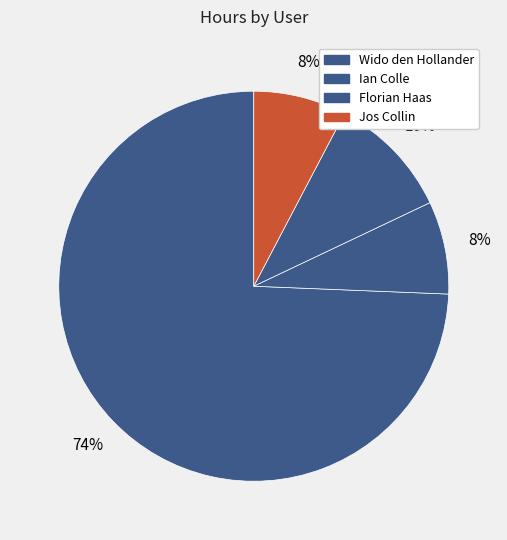

How many slices are in this pie chart?

4